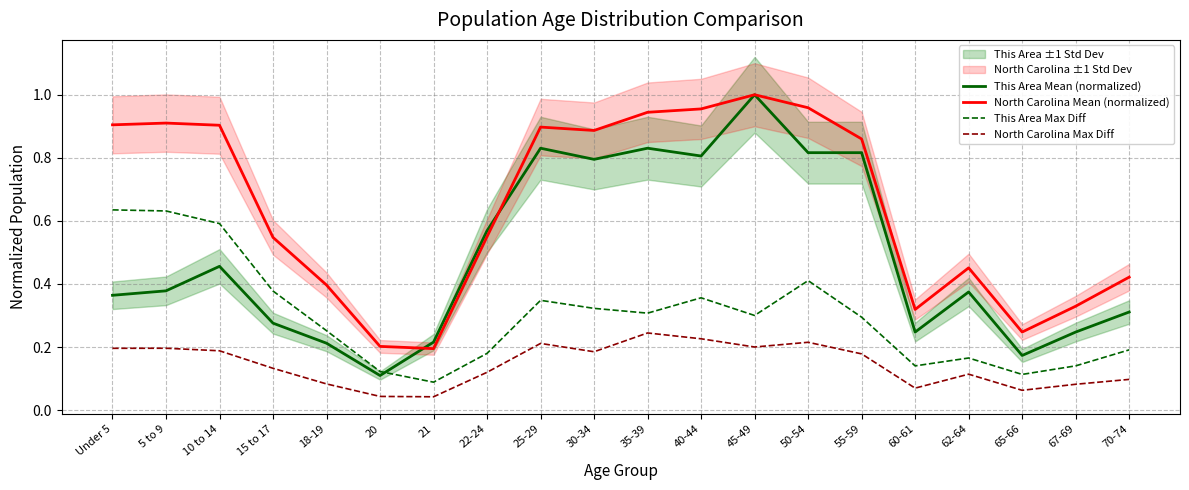

The This Area Mean (normalized) series shows 1.2 at 25-29. True or false?

False